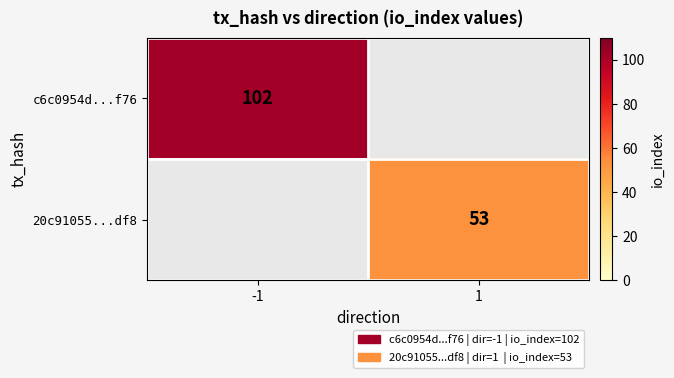

Is it true that 20c91055...df8 equals 92 at 1?

False